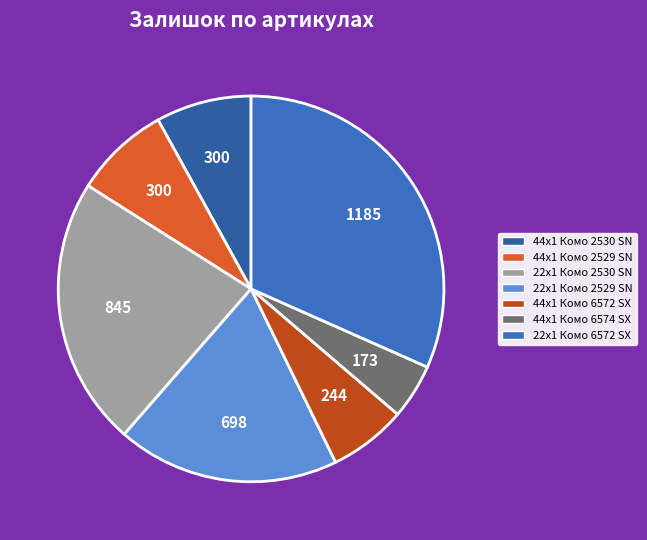

Which category has the smallest portion of the pie?

44x1 Комо 6574 SX